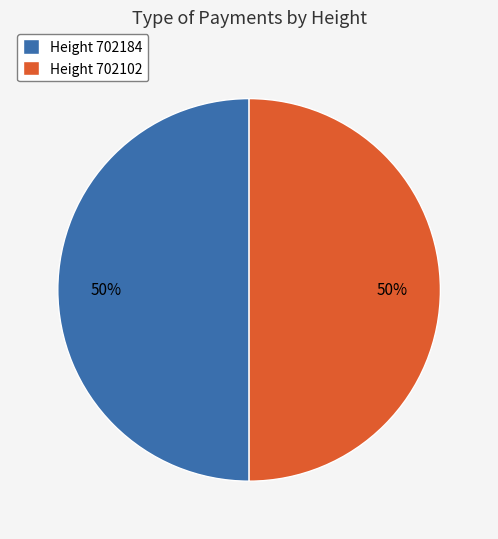

Combined, do Height 702184 and Height 702102 account for over 50%?

Yes